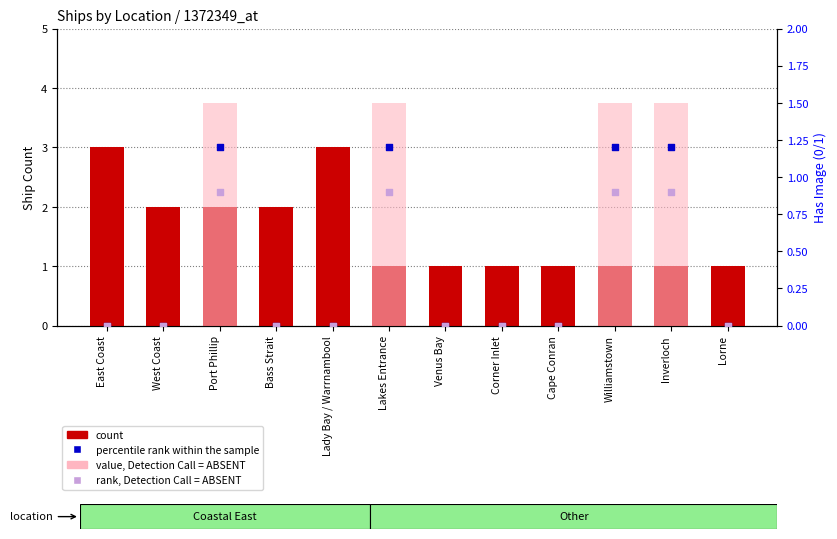

At how many categories does at least one series exceed 0?

12